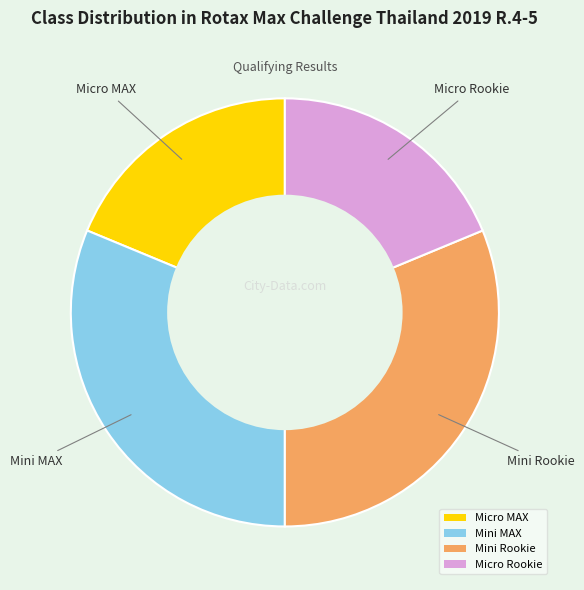

Is it true that Micro MAX is 19% of the pie?

True